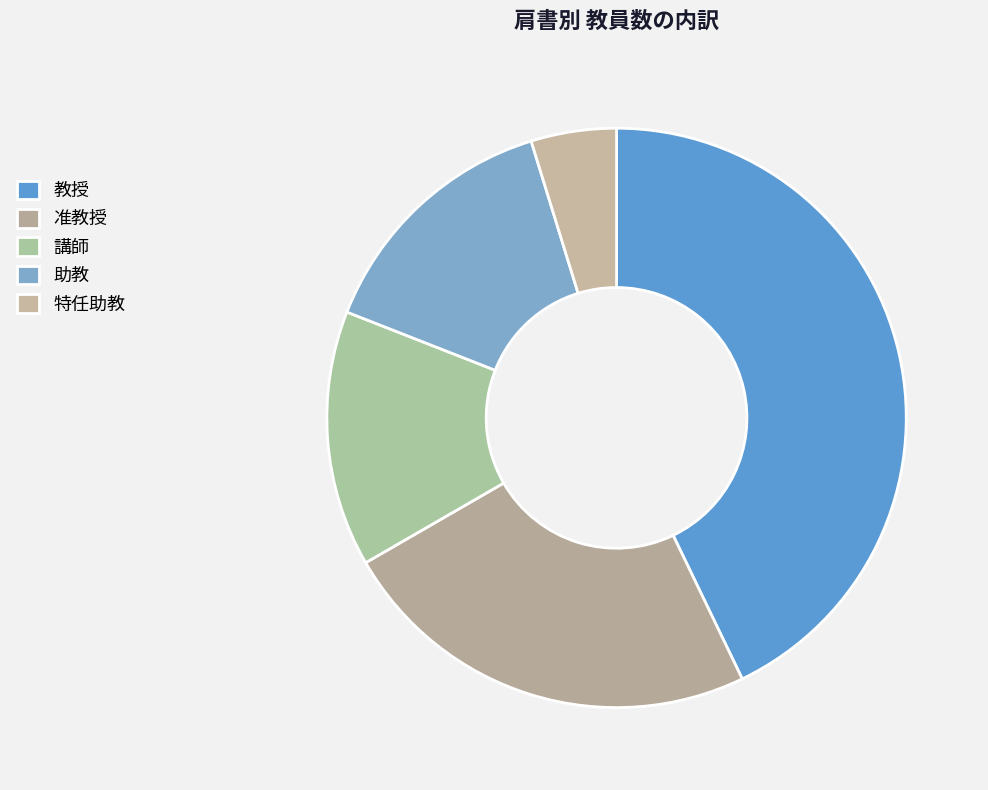

How many segments does this pie chart have?

5